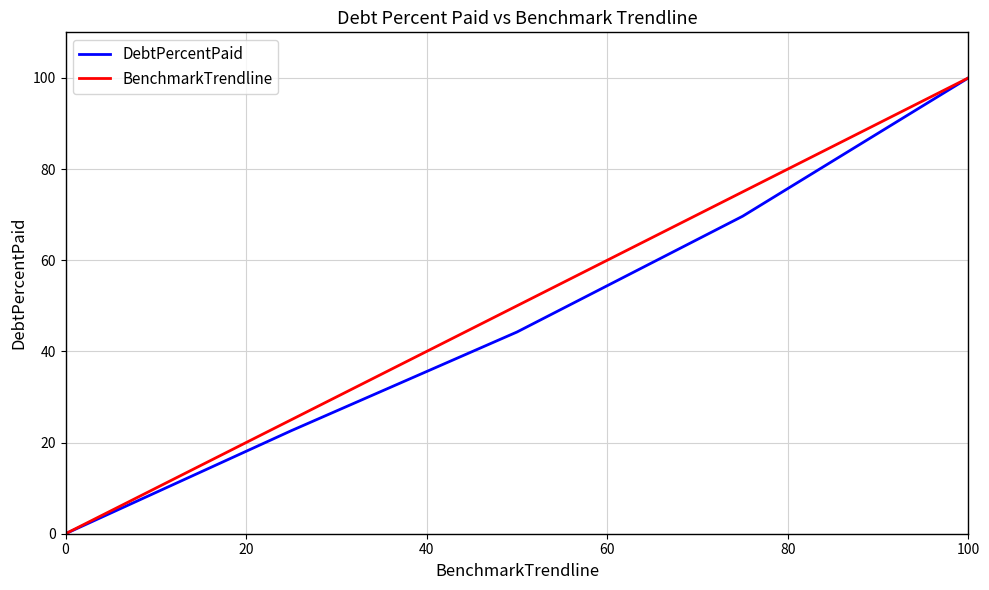

What is the maximum value shown in the chart?

100.0